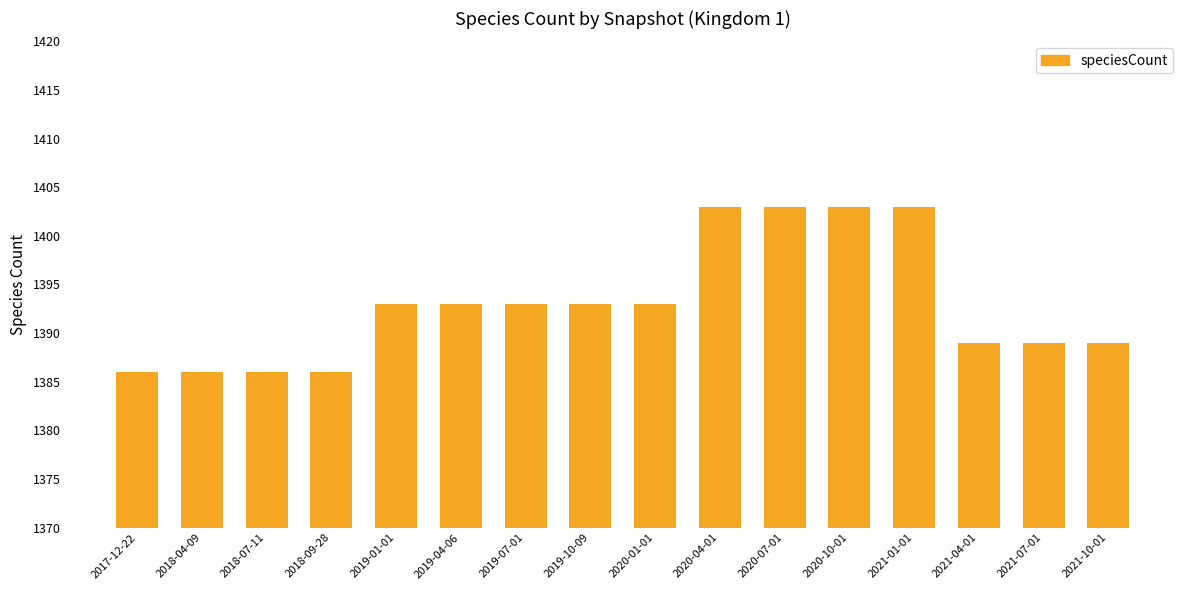

Reading left to right, transcribe all the data shown in this chart.

2017-12-22=1386	2018-04-09=1386	2018-07-11=1386	2018-09-28=1386	2019-01-01=1393	2019-04-06=1393	2019-07-01=1393	2019-10-09=1393	2020-01-01=1393	2020-04-01=1403	2020-07-01=1403	2020-10-01=1403	2021-01-01=1403	2021-04-01=1389	2021-07-01=1389	2021-10-01=1389